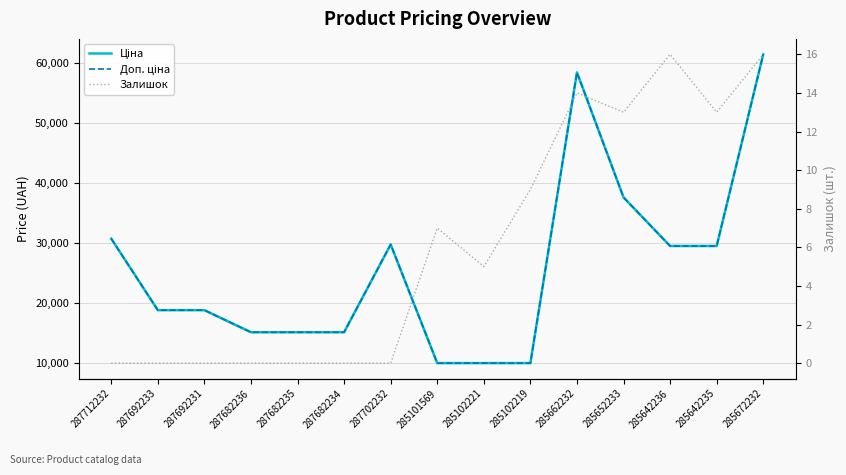

At which category is the sum across all series the highest?

285672232